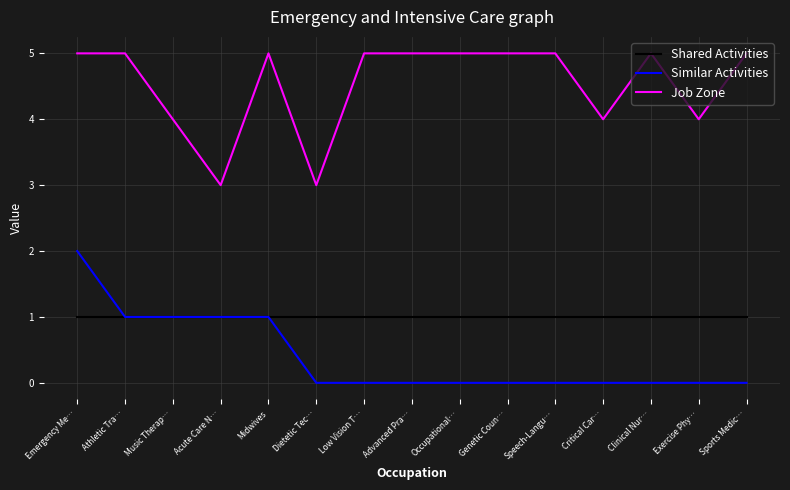

Count the number of data series in this chart.

3